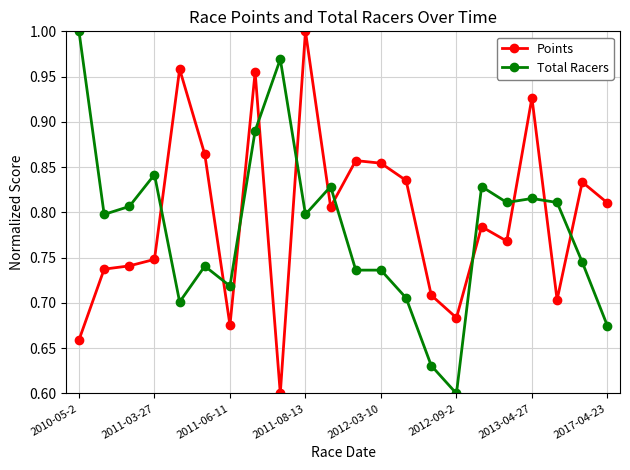

What is the difference between the maximum and minimum values in the Points series?

0.4